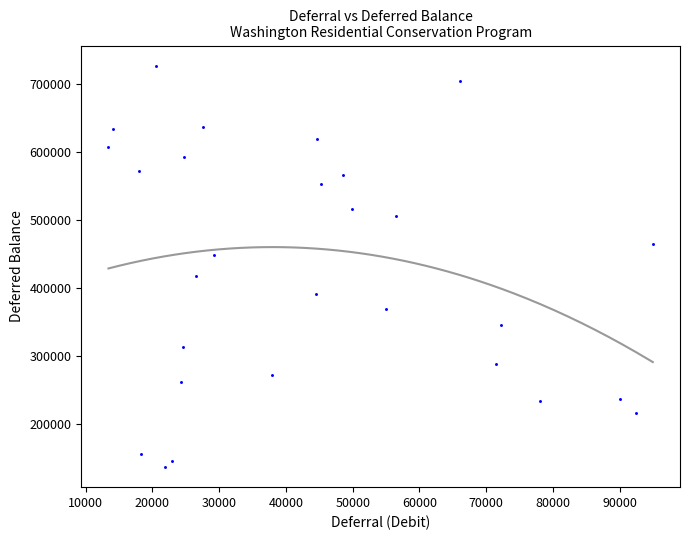

What is the range of Y values (max minus min)?

590657.0